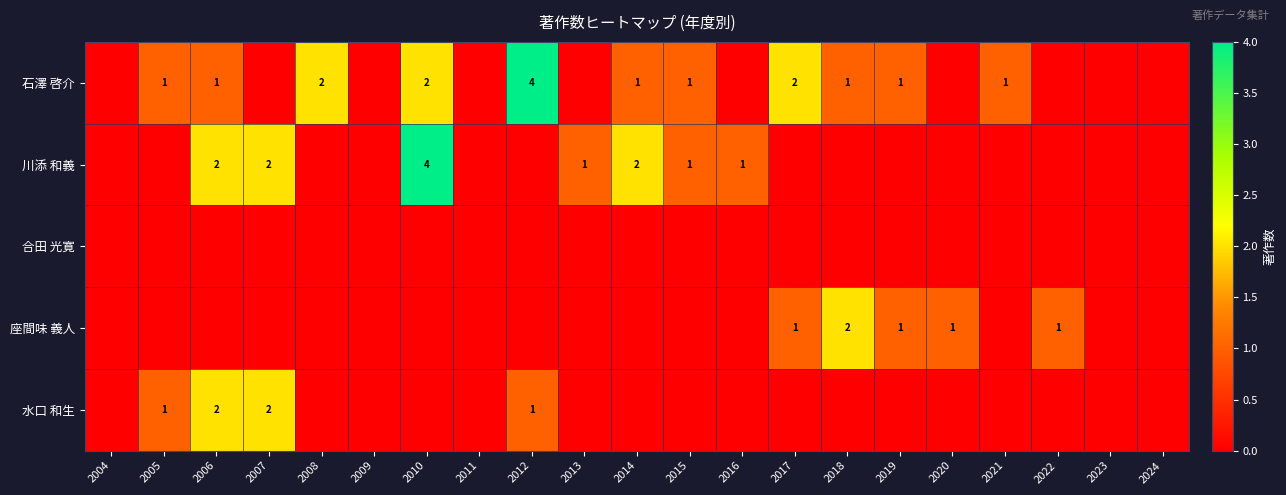

At which category is the sum across all series the highest?

2010